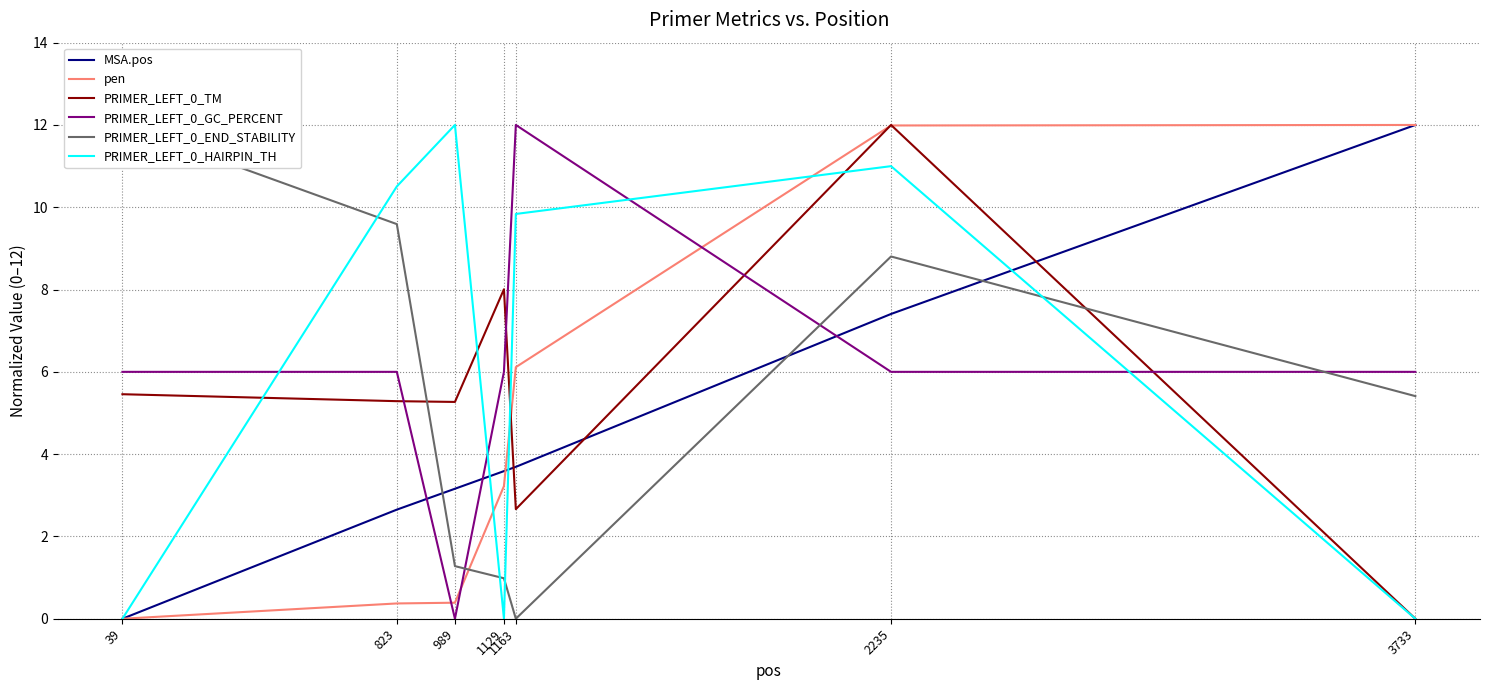

Which series changed the most between 2235 and 3733?

PRIMER_LEFT_0_TM